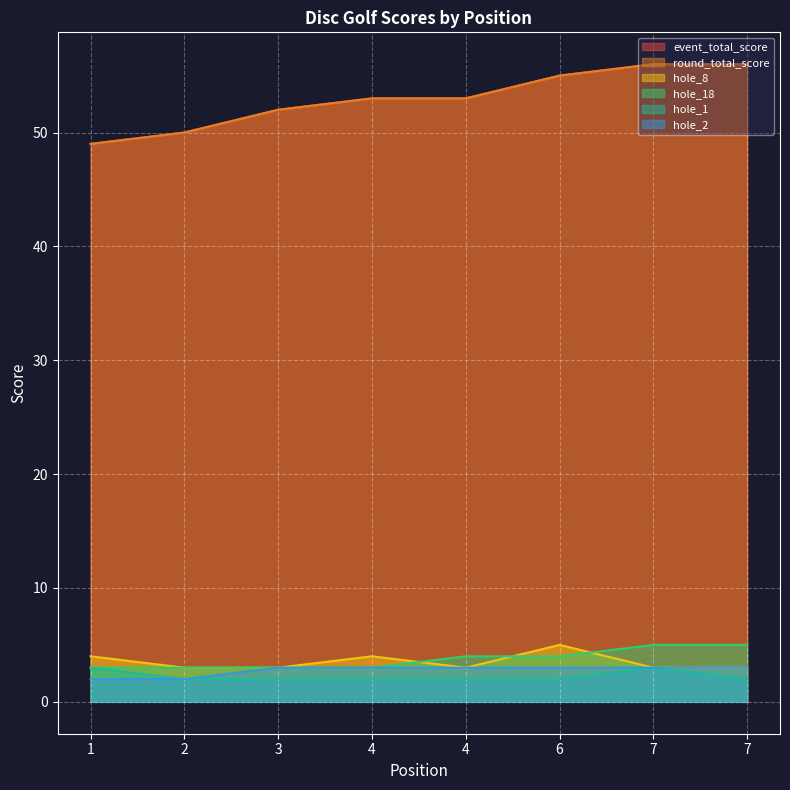

What is the approximate value of hole_18 at 7?

5